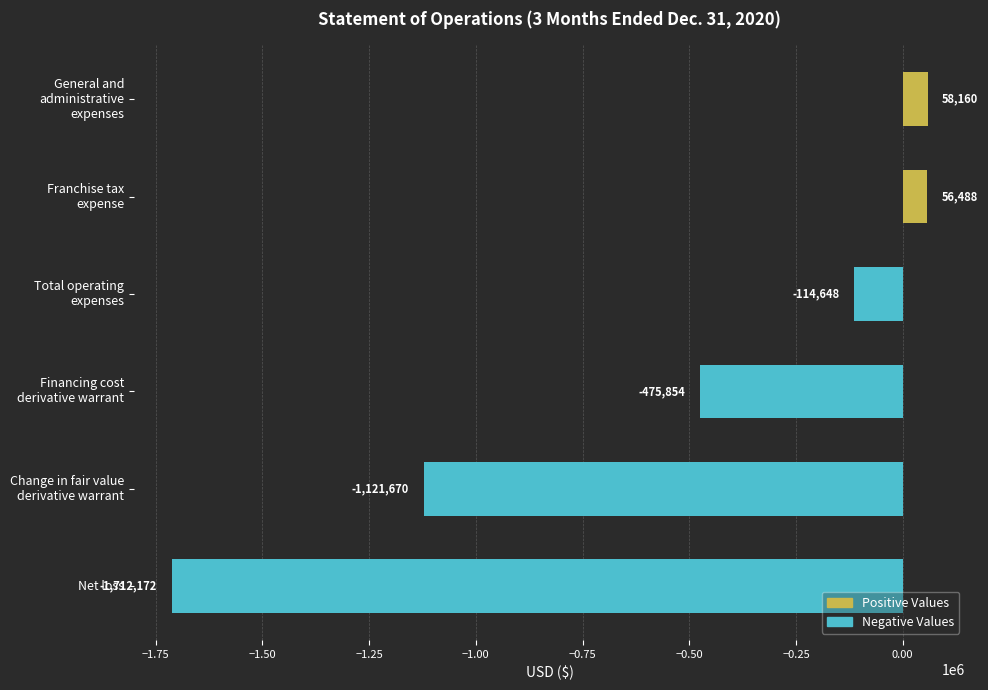

Rank the categories by value from highest to lowest.

General and
administrative
expenses, Franchise tax
expense, Total operating
expenses, Financing cost
derivative warrant, Change in fair value
derivative warrant, Net loss